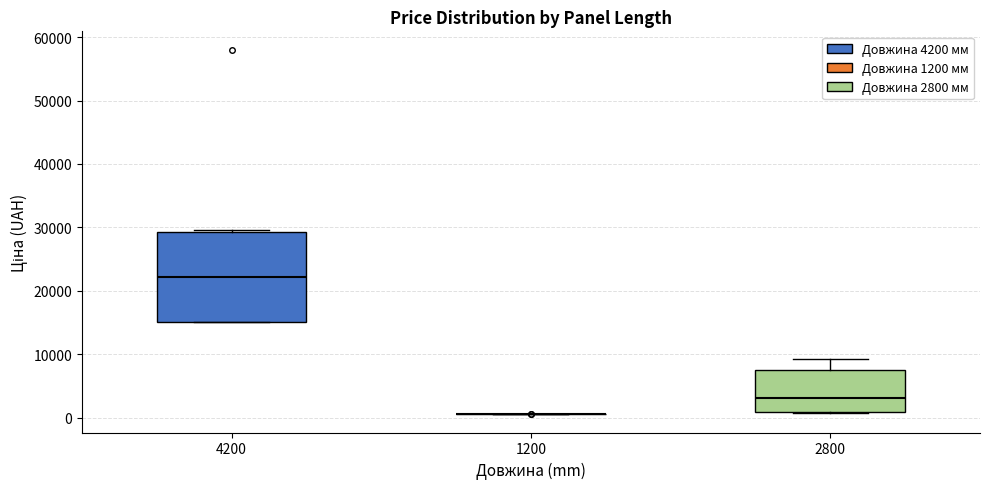

Reading left to right, read every box against the y-axis: the position of its median line, the range the box covers, and the ends of its whiskers. The values are not printed on the chart, so give them approximately, as read against the axis.

4200: median 22000, box 15000 to 29000, whiskers 15000 to 30000
1200: box collapsed to a line at 1000, whiskers 1000 to 1000
2800: median 3000, box 1000 to 8000, whiskers 1000 to 9000